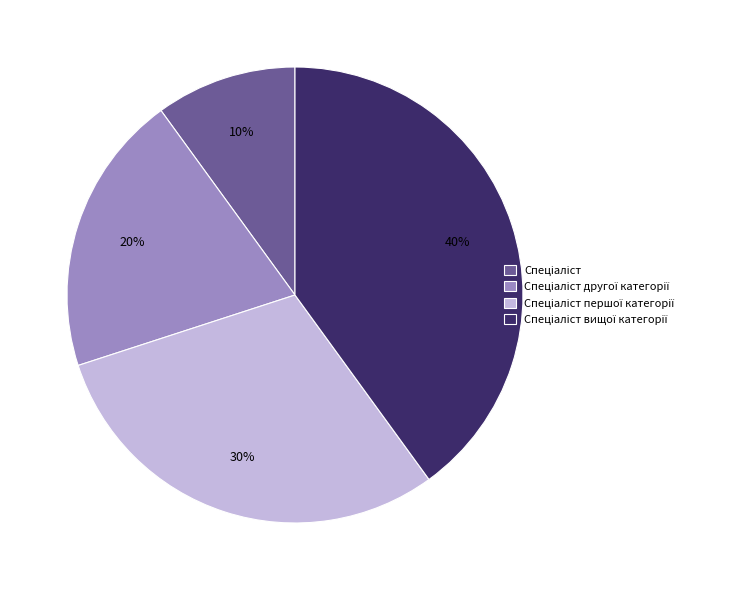

To the nearest percent, what is the difference between the largest and smallest slice percentages?

30%